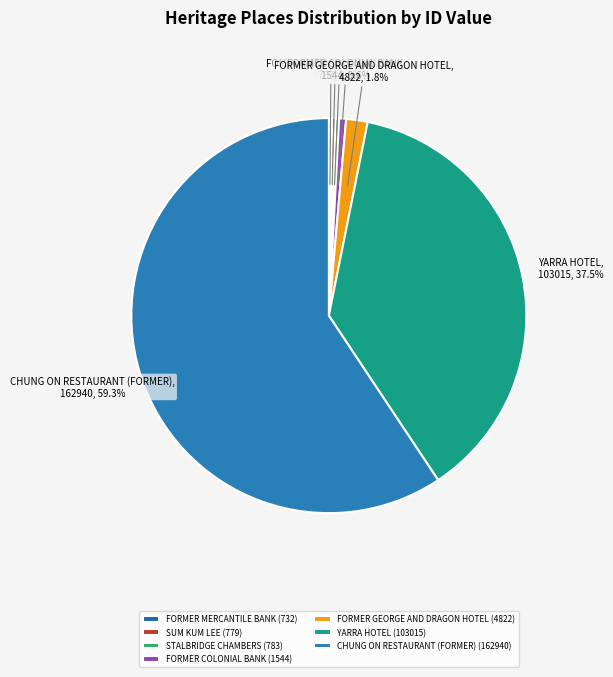

To the nearest percent, what is the difference between the FORMER COLONIAL BANK and YARRA HOTEL slice percentages?

37%